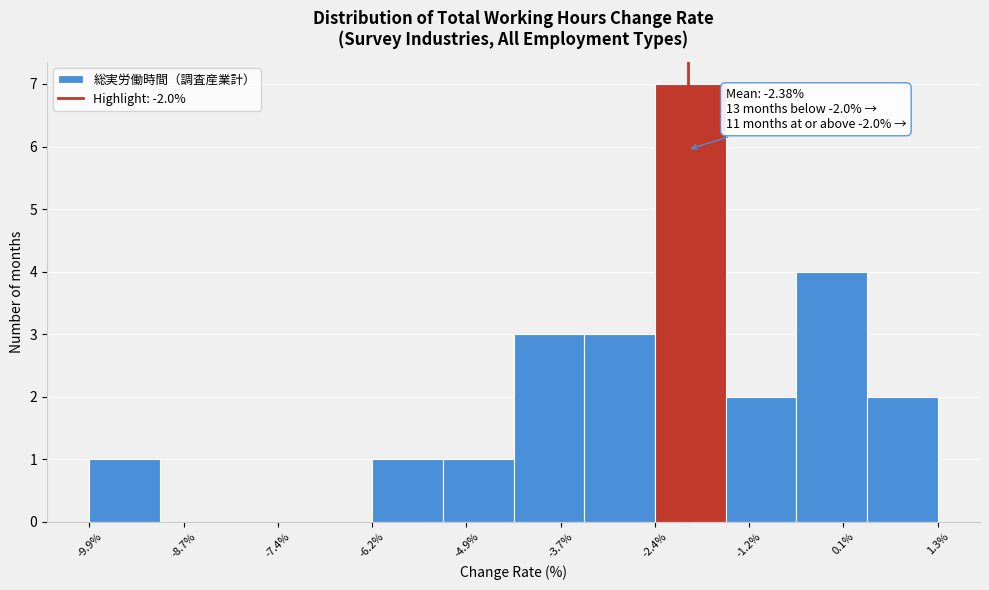

Which range on the x-axis has the tallest bar?

-2.4 to -1.4